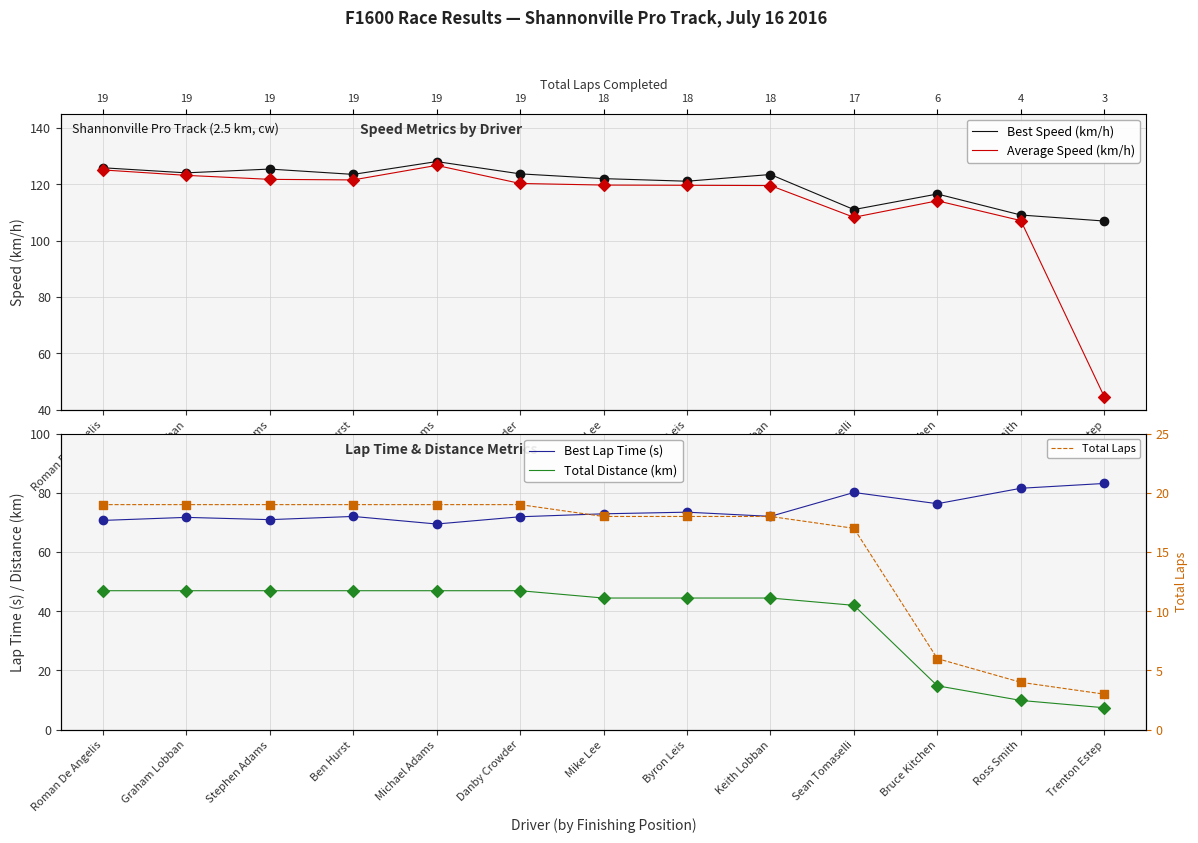

Which series reaches the minimum Y coordinate?

Total Laps